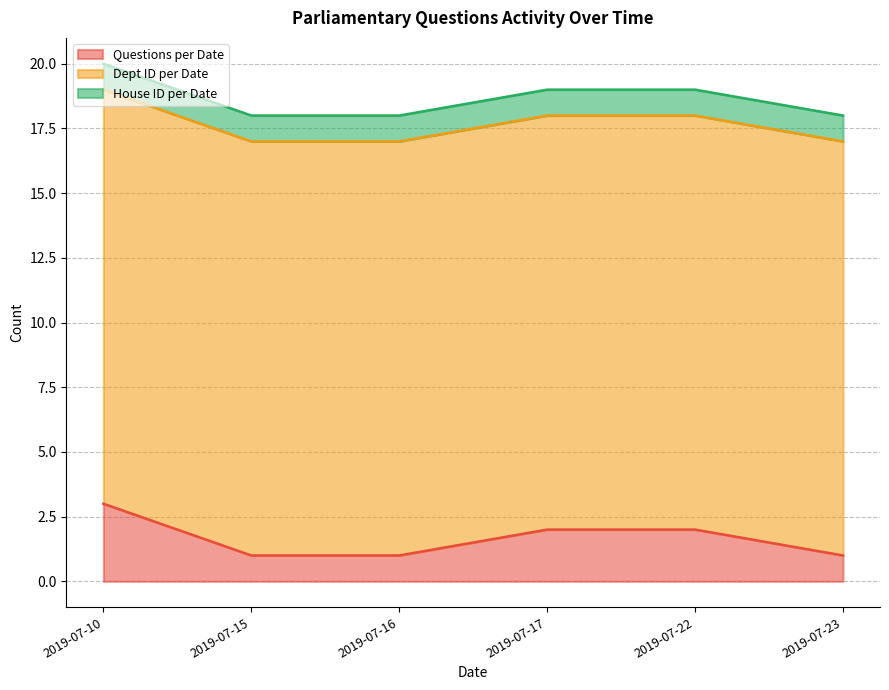

What is the minimum value shown in the chart?

1